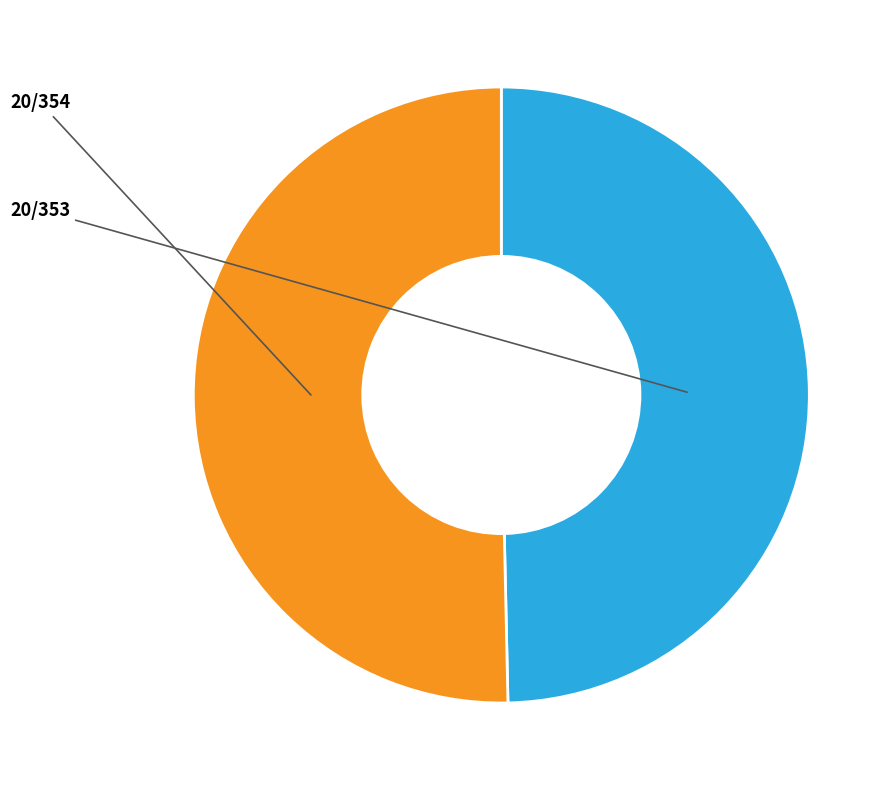

Does any single category account for the majority?

Yes